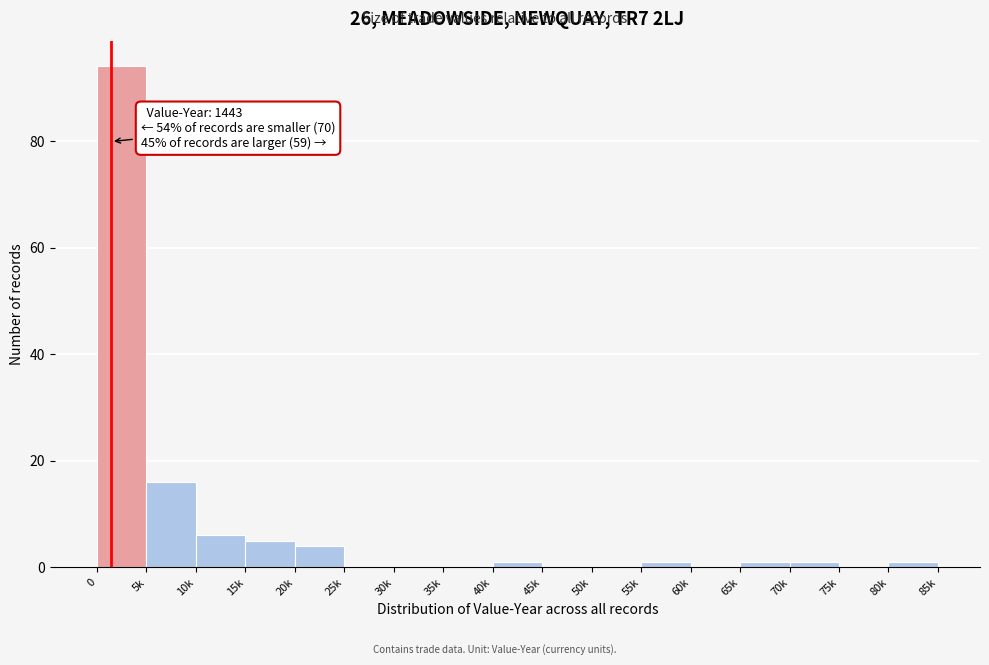

Reading left to right, what are all the values shown in this chart?

0=94	5k=16	10k=6	15k=5	20k=4	25k=0	30k=0	35k=0	40k=1	45k=0	50k=0	55k=1	60k=0	65k=1	70k=1	75k=0	80k=1